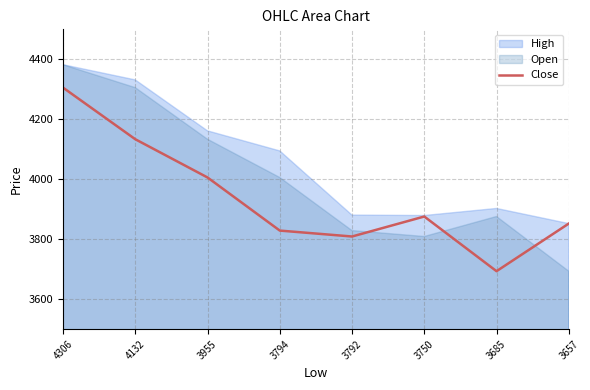

What is the ratio of the value at 4132 to the value at 3955?

1.0